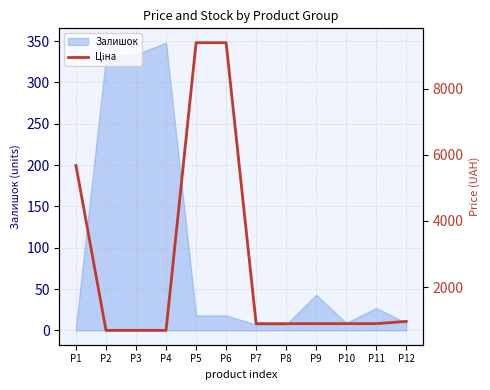

Which category has the highest value in the Залишок series?

P4